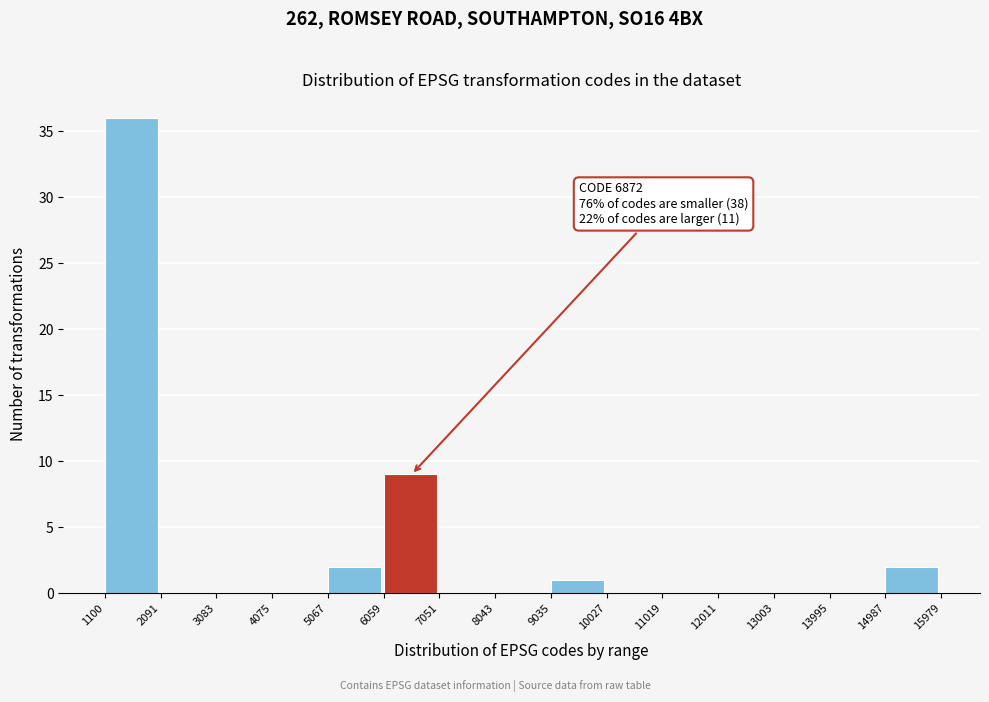

Which range on the x-axis has the tallest bar?

1100 to 2091